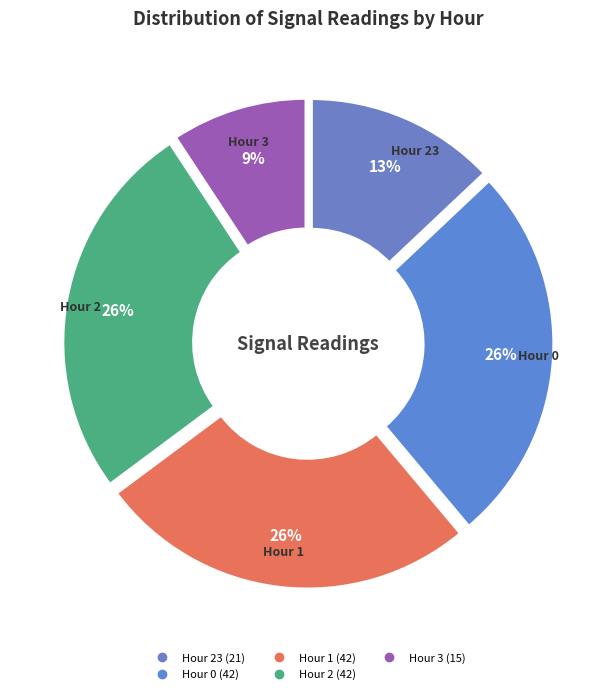

To the nearest percent, what is the difference between the largest and smallest slice percentages?

17%